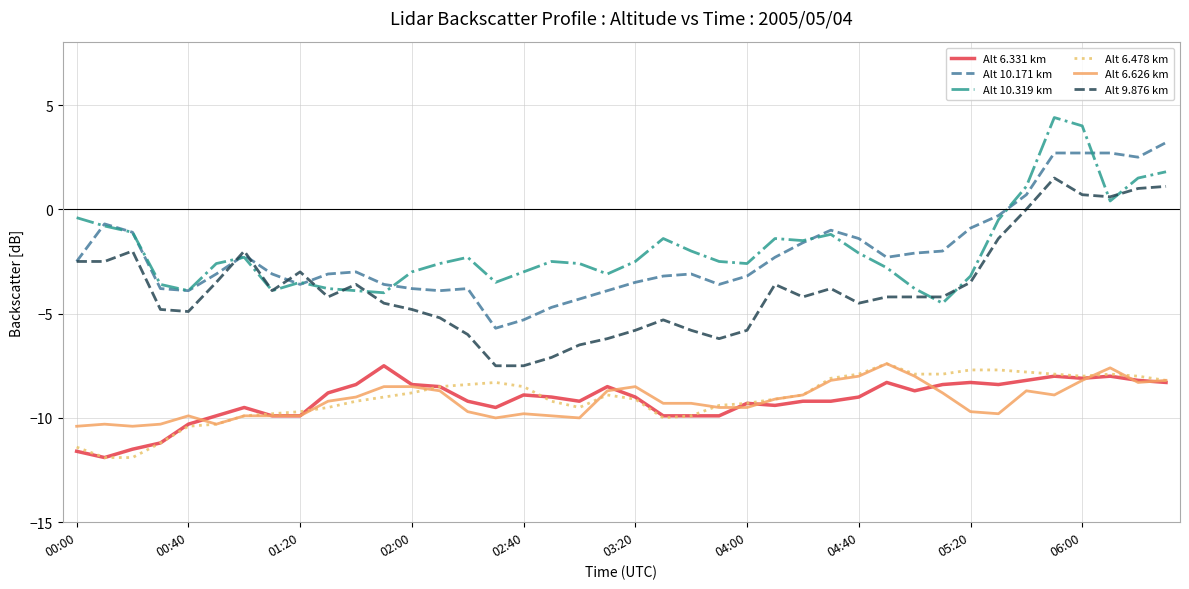

What is the maximum value shown in the chart?

4.4